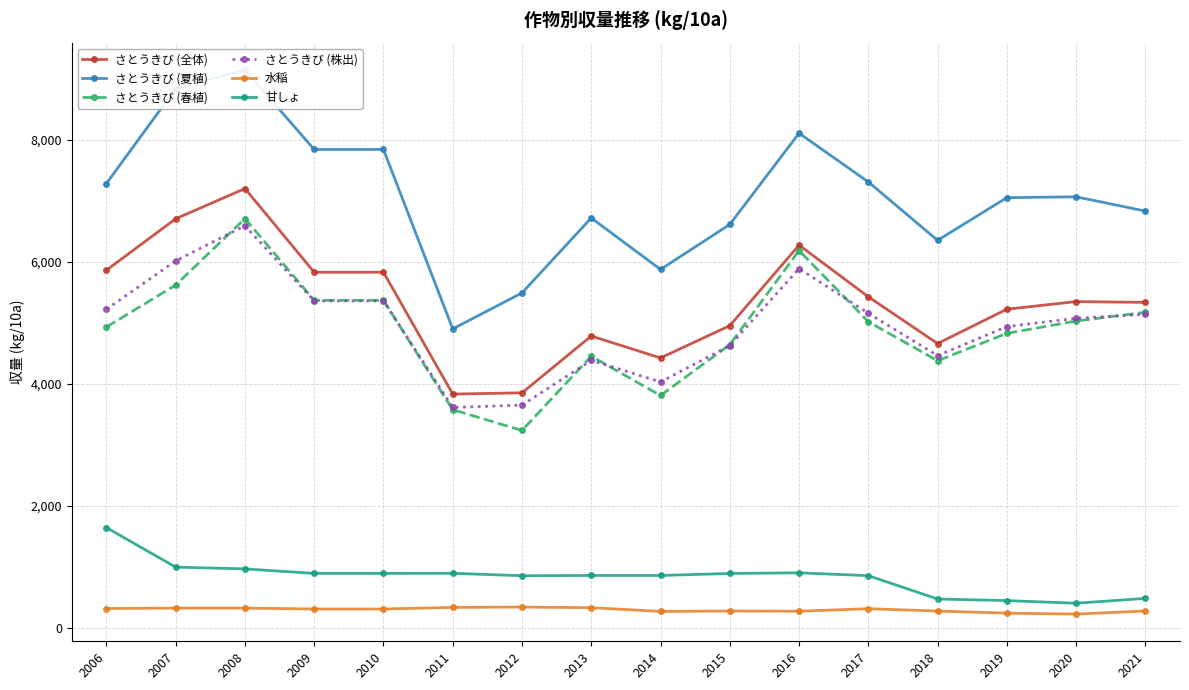

List the labels in order of 甘しょ value, smallest first.

2020, 2019, 2018, 2021, 2012, 2017, 2013, 2014, 2015, 2009, 2010, 2011, 2016, 2008, 2007, 2006